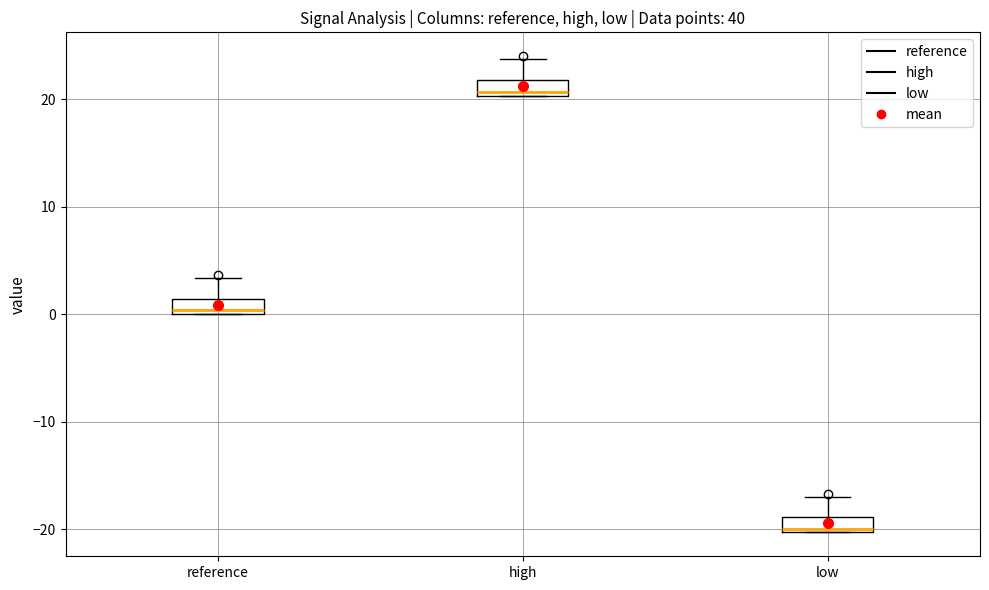

Where is the lower edge of the box for reference on the y-axis? The values are not printed on the chart, so give them approximately, as read against the axis.

0